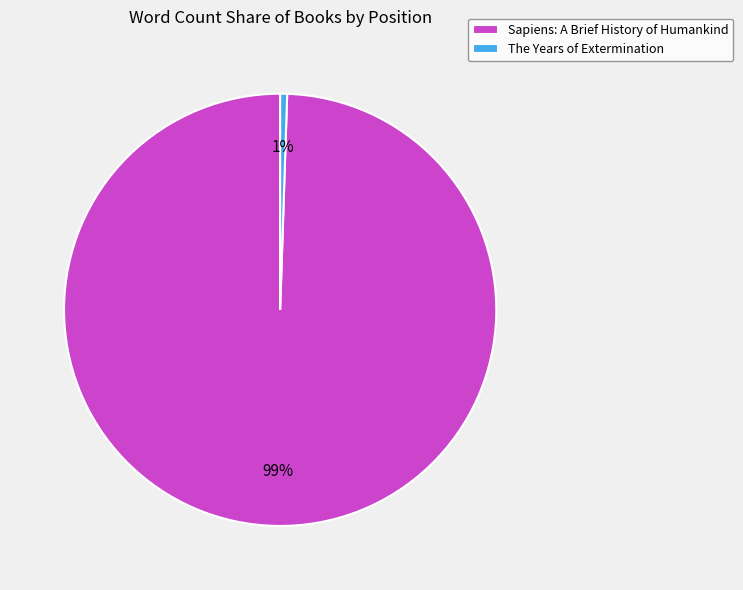

Combined, do The Years of Extermination and Sapiens: A Brief History of Humankind account for over 50%?

Yes